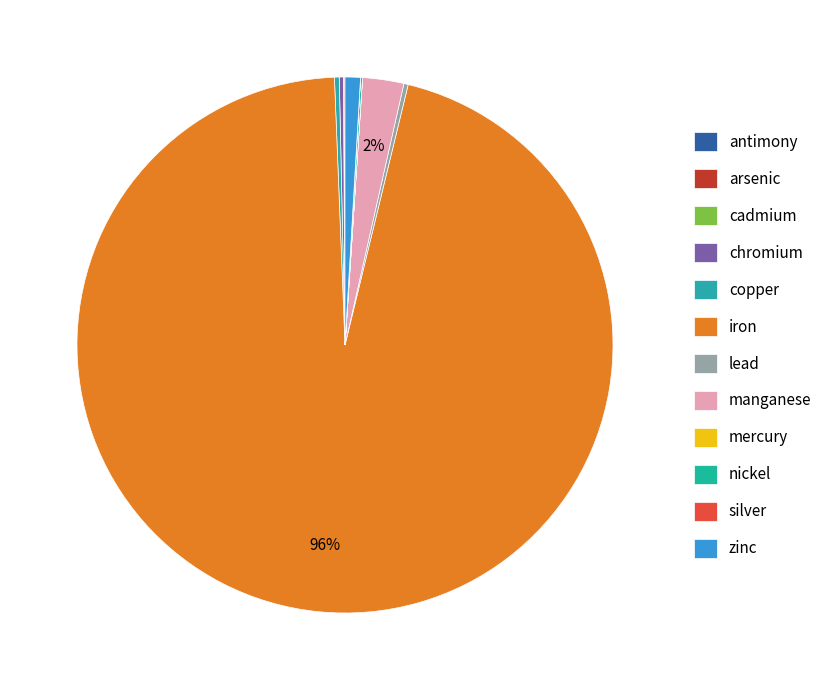

What is the change in value from arsenic to manganese?

+758.6